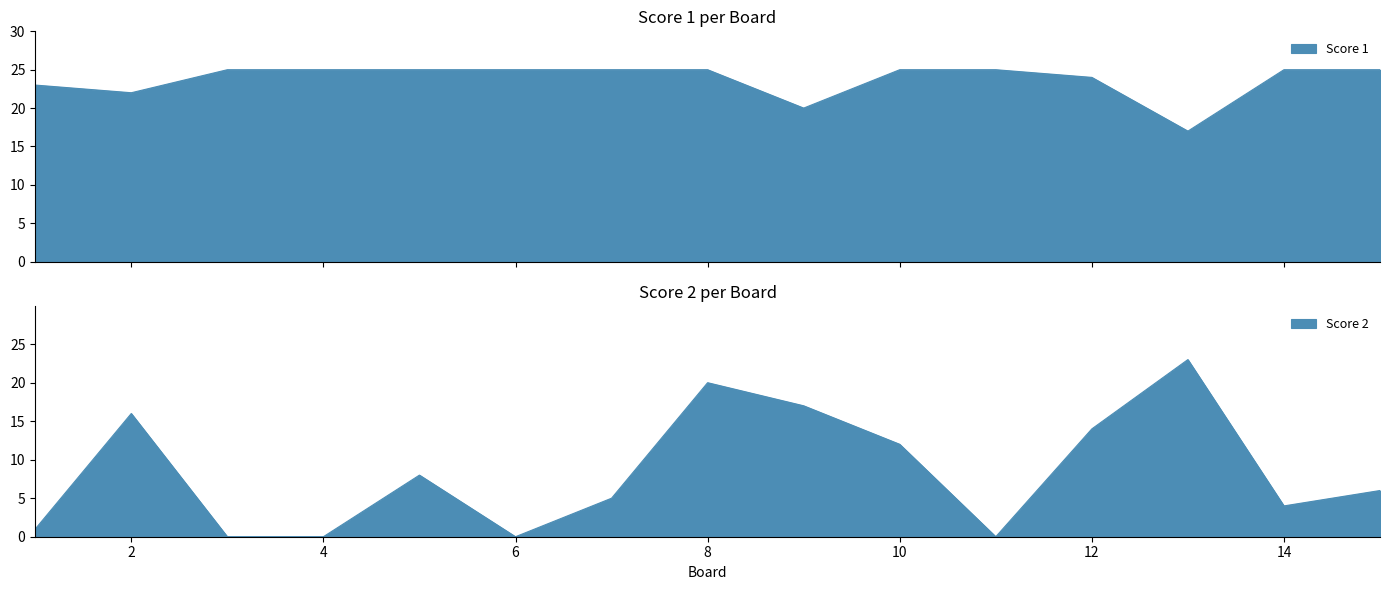

How many interior local valleys does the Score 1 series have?

3